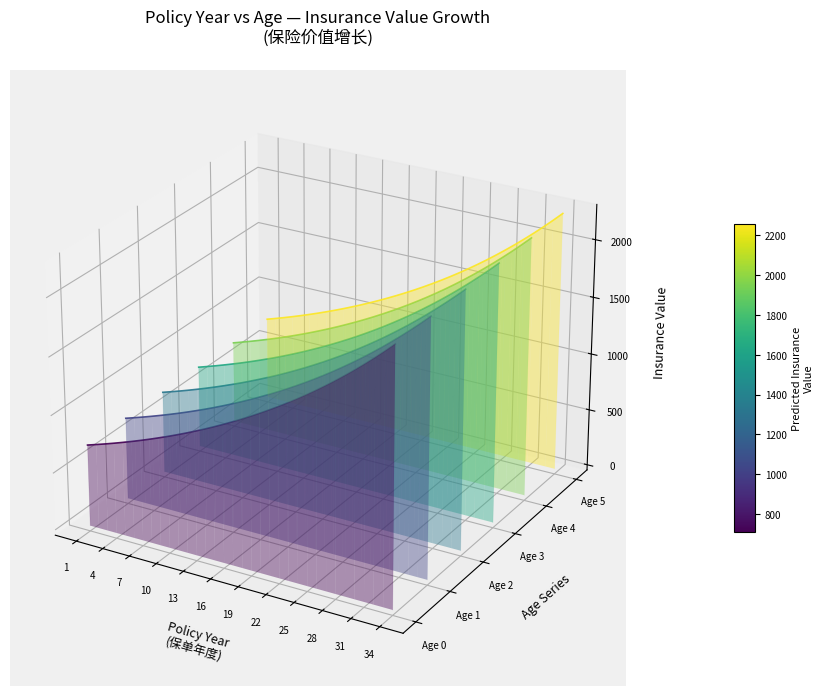

How many series are shown in this chart?

6